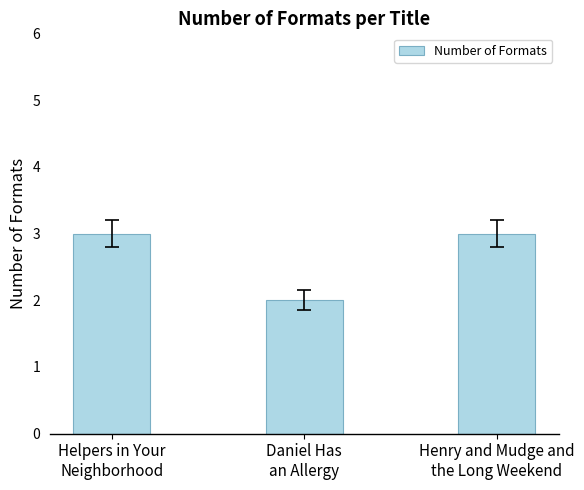

What is the maximum value shown in the chart?

3